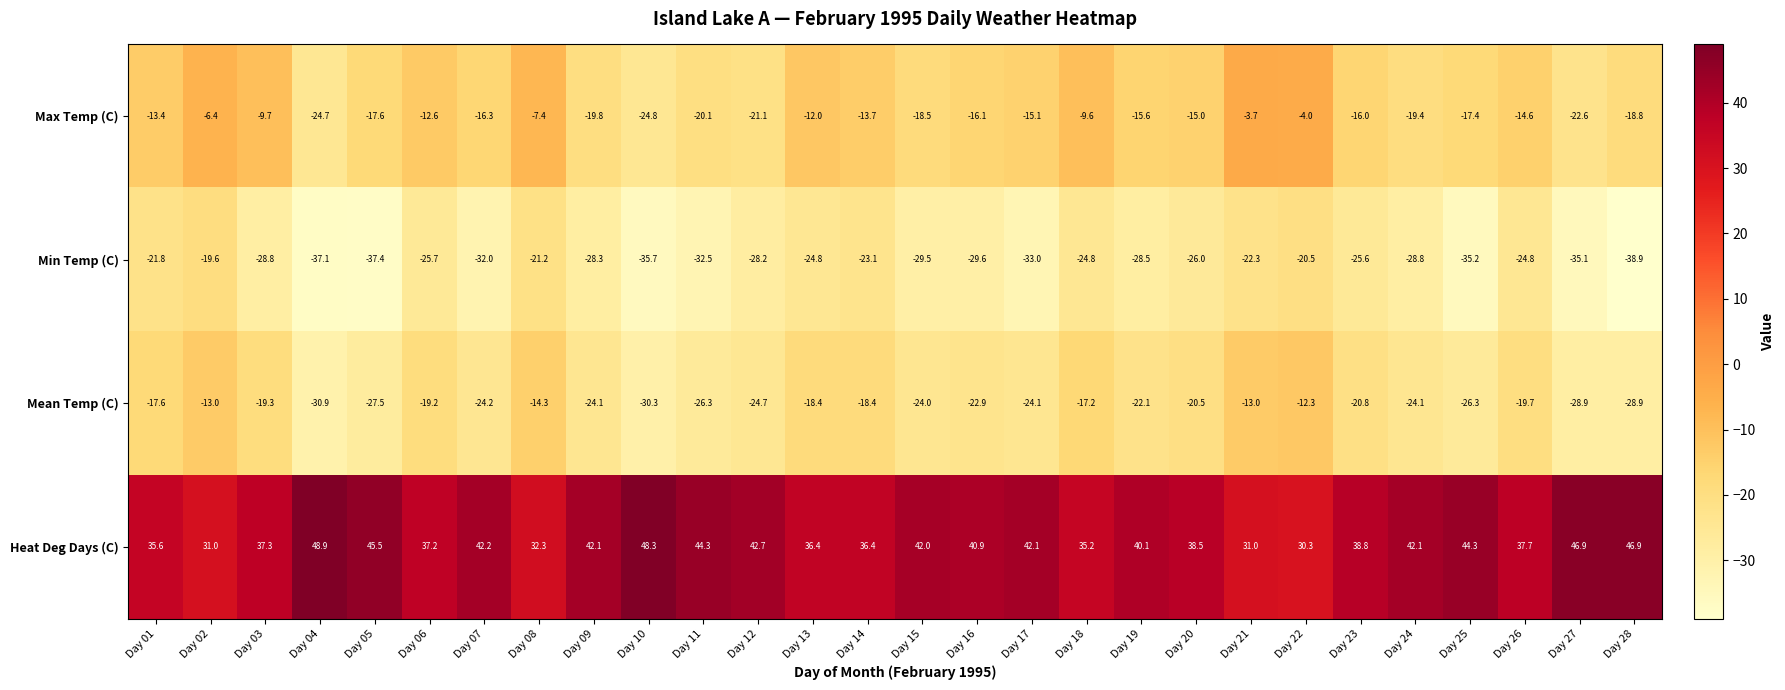

The value of Max Temp (C) at Day 24 is -6.1. True or false?

False